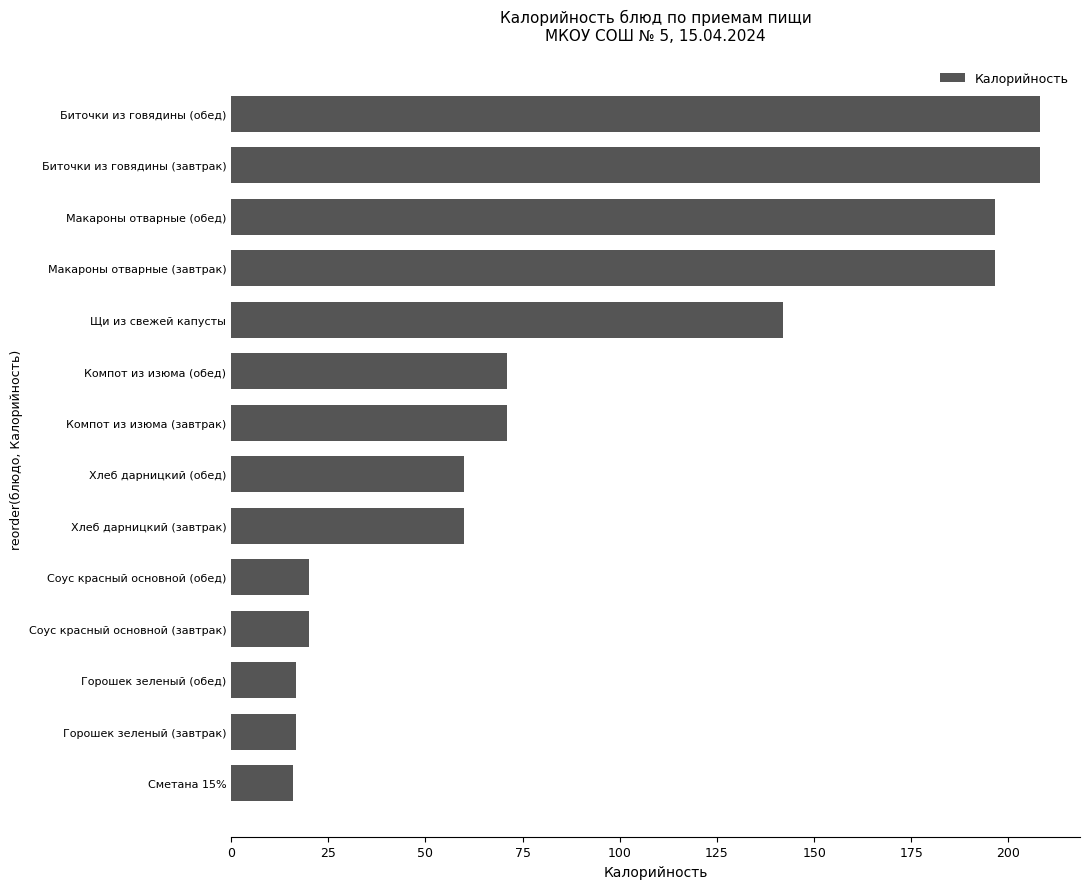

The value at Сметана 15% is 16.0. True or false?

True